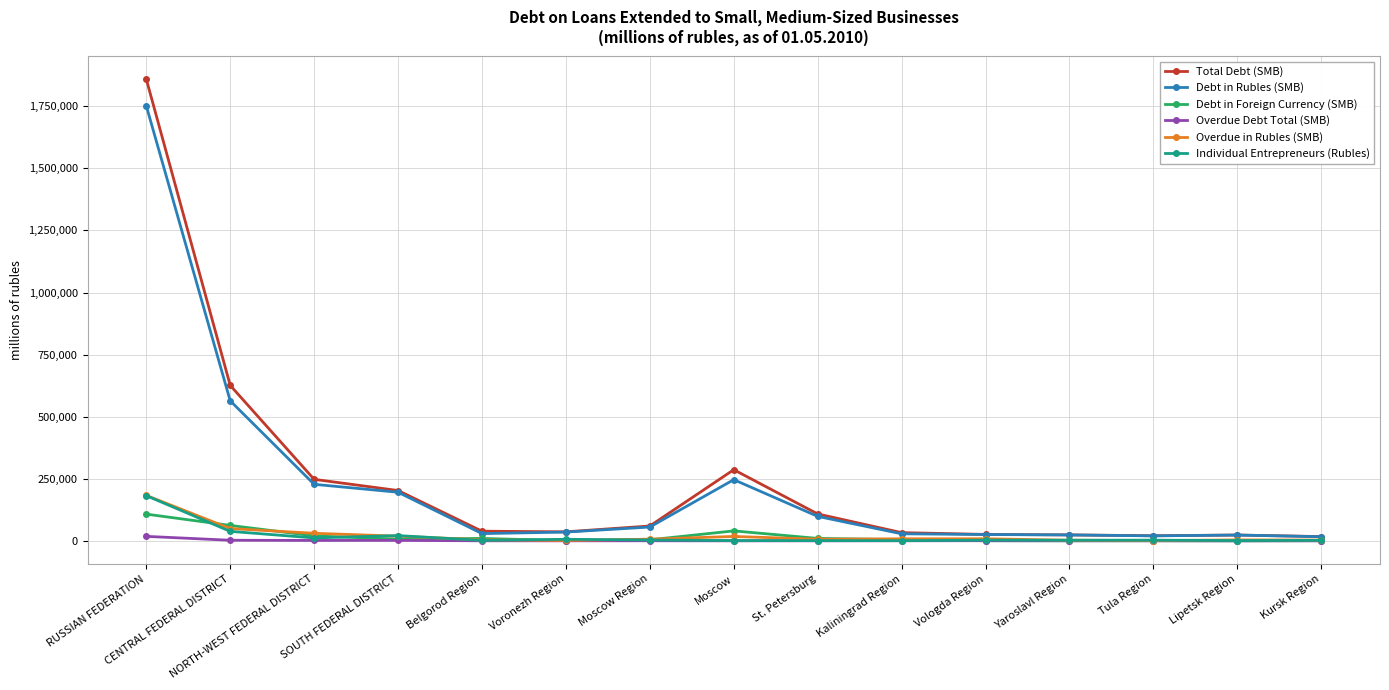

What is the label of the 10th point from the left?

Kaliningrad Region